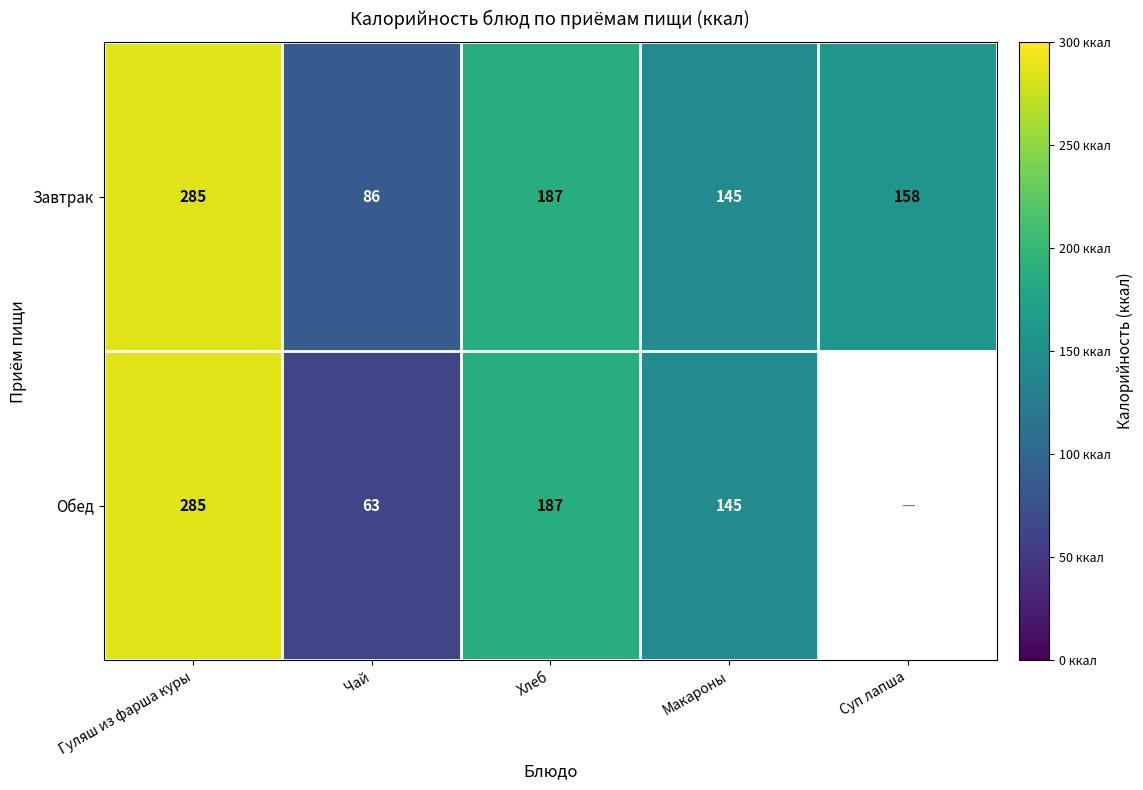

At Чай, list the series in order from largest to smallest.

Завтрак, Обед